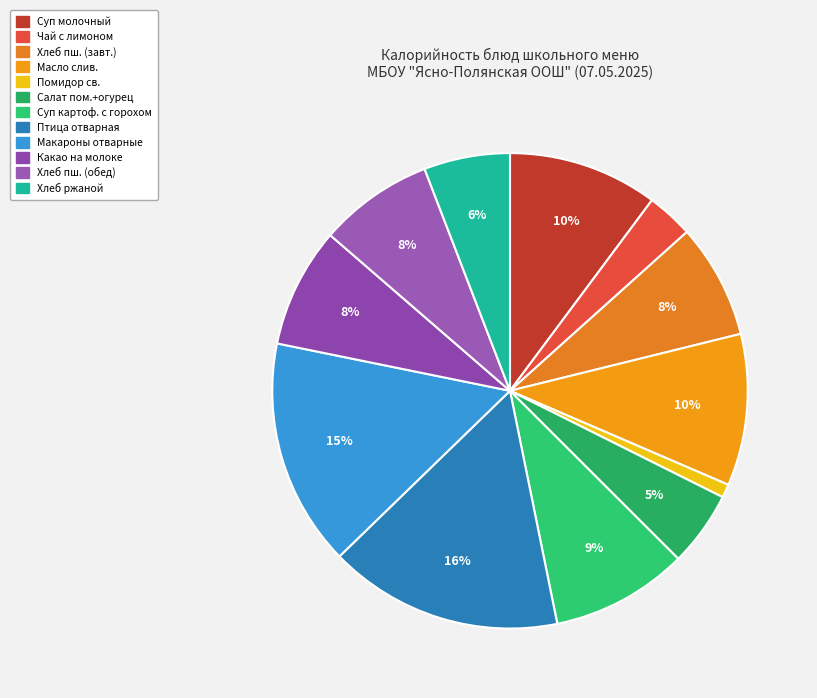

How many segments does this pie chart have?

12